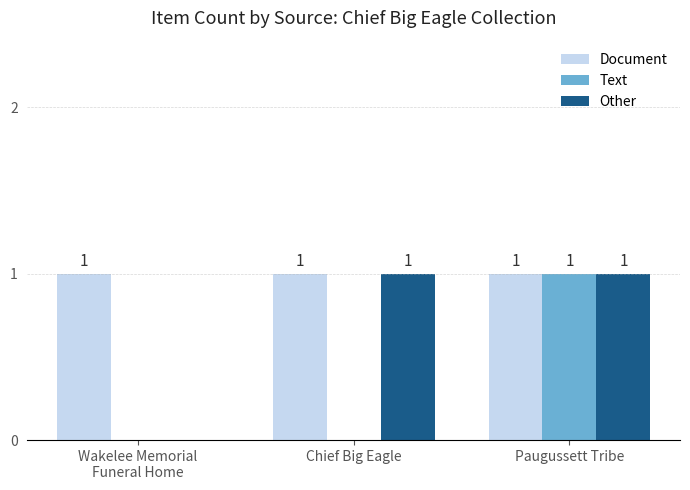

Count the number of data series in this chart.

3